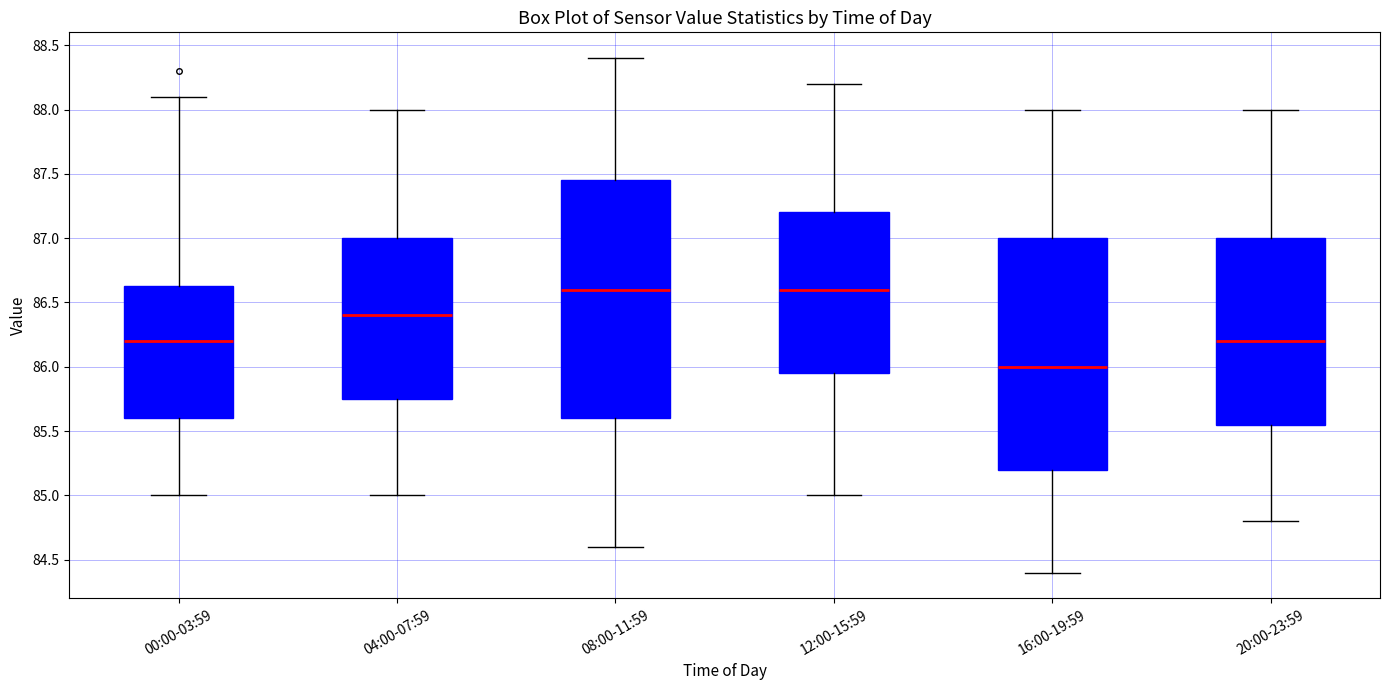

Reading left to right, transcribe this box plot: for each box, give where its median line is, the range the box spans, and where its two whiskers end, as read against the y-axis. The values are not printed on the chart, so give them approximately, as read against the axis.

00:00-03:59: median 86.20, box 85.60 to 86.65, whiskers 85.00 to 88.10
04:00-07:59: median 86.40, box 85.75 to 87.00, whiskers 85.00 to 88.00
08:00-11:59: median 86.60, box 85.60 to 87.45, whiskers 84.60 to 88.40
12:00-15:59: median 86.60, box 85.95 to 87.20, whiskers 85.00 to 88.20
16:00-19:59: median 86.00, box 85.20 to 87.00, whiskers 84.40 to 88.00
20:00-23:59: median 86.20, box 85.55 to 87.00, whiskers 84.80 to 88.00